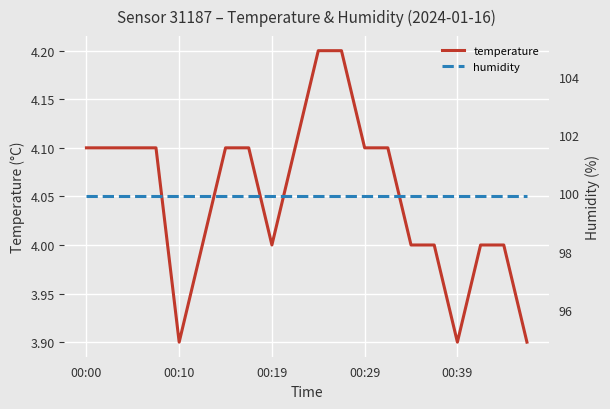

What is the difference between the maximum and minimum values in the temperature series?

0.3